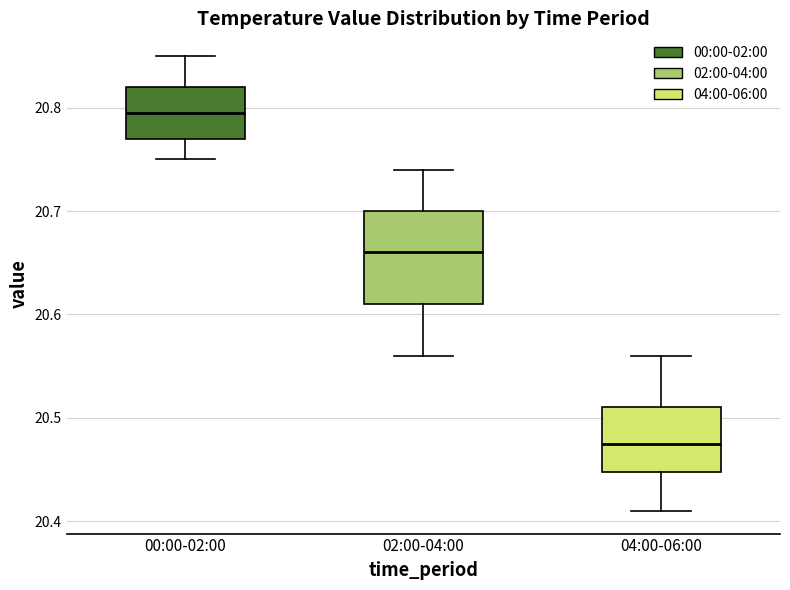

Reading left to right, transcribe this box plot: for each box, give where its median line is, the range the box spans, and where its two whiskers end, as read against the y-axis. The values are not printed on the chart, so give them approximately, as read against the axis.

00:00-02:00: median 20.80, box 20.77 to 20.82, whiskers 20.75 to 20.85
02:00-04:00: median 20.66, box 20.61 to 20.70, whiskers 20.56 to 20.74
04:00-06:00: median 20.48, box 20.45 to 20.51, whiskers 20.41 to 20.56